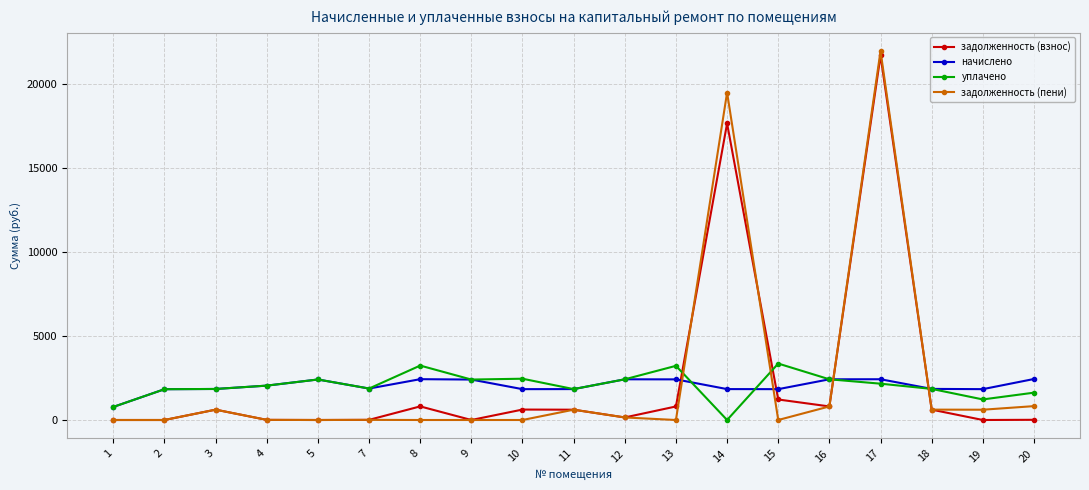

True or false: уплачено has more than 2 points higher than both neighbors.

True